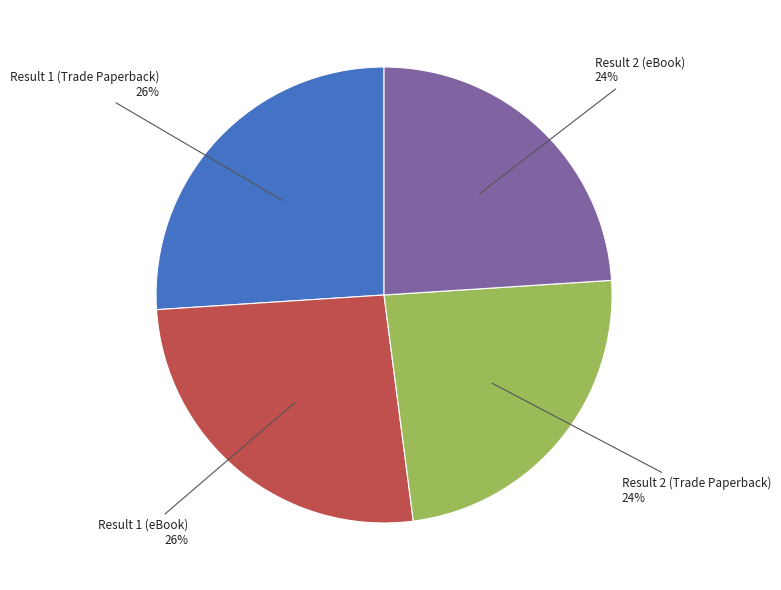

Is there any slice that represents more than half of the pie?

No